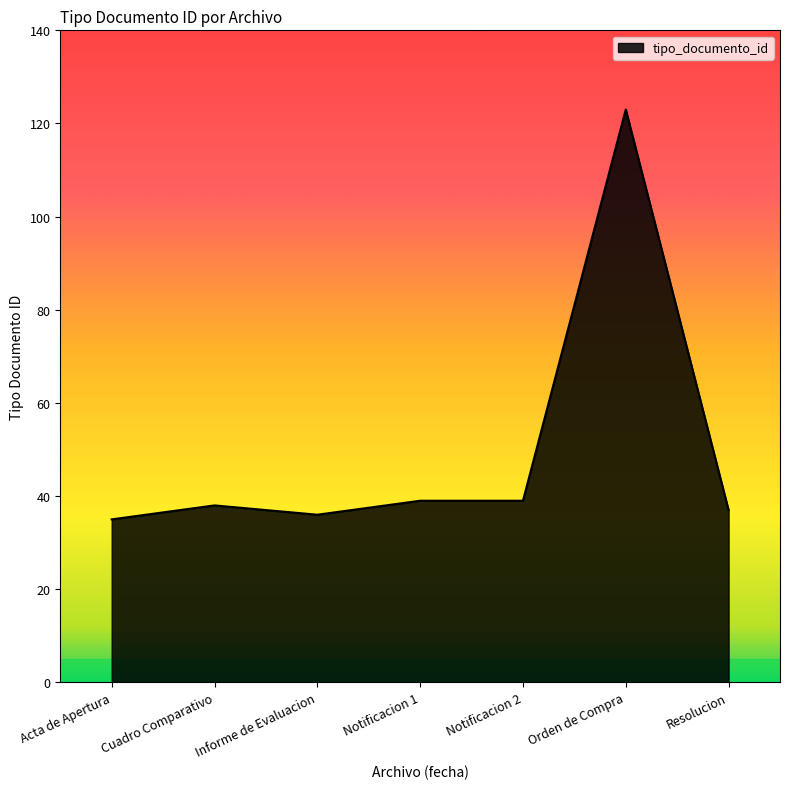

Which label corresponds to the largest value in the chart?

Orden de Compra